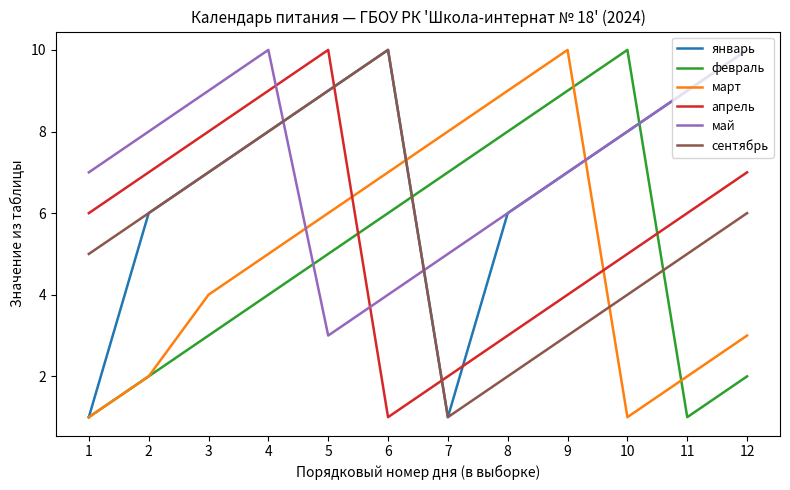

What is the spread (max minus min) of values at 3?

6